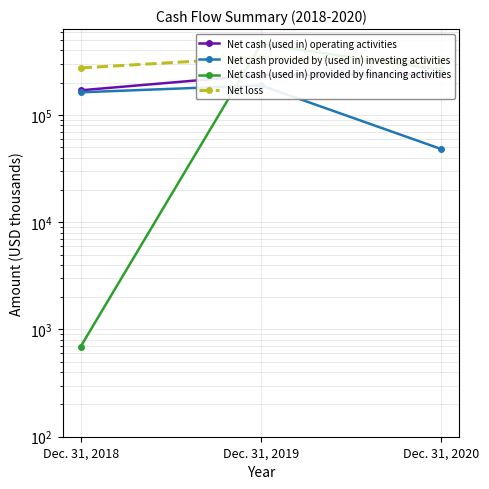

Which category has the highest value across all series?

Dec. 31, 2019